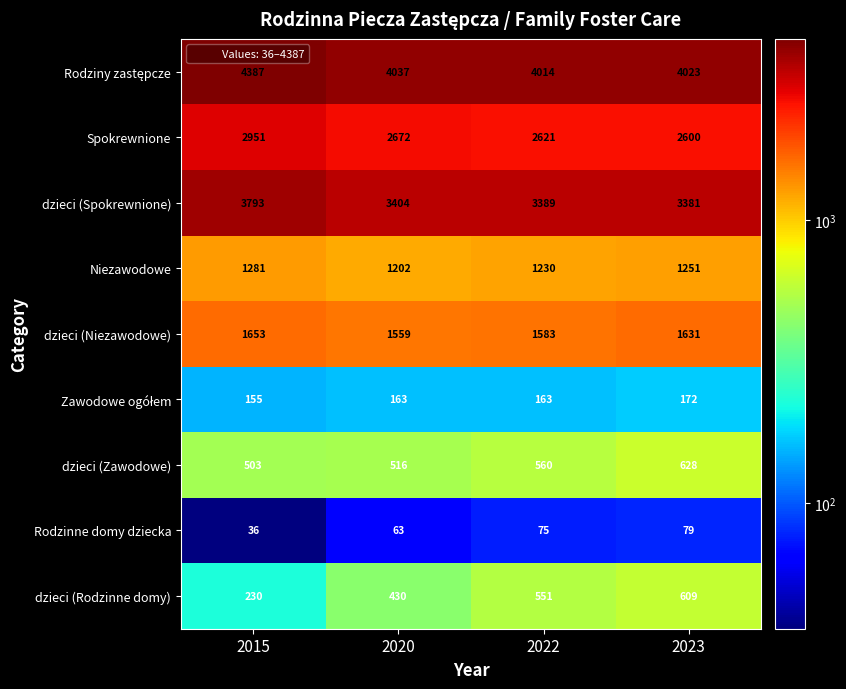

How many values in the Niezawodowe series are below 1251?

2